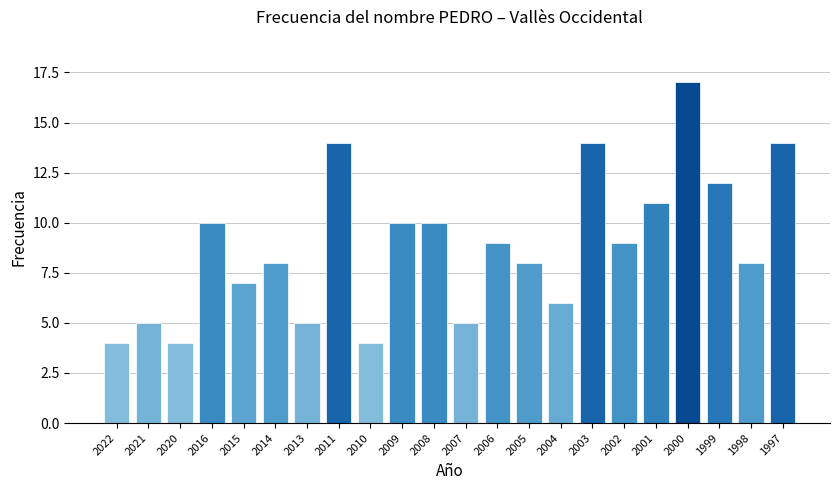

Reading left to right, extract all data points from this chart.

4	5	4	10	7	8	5	14	4	10	10	5	9	8	6	14	9	11	17	12	8	14